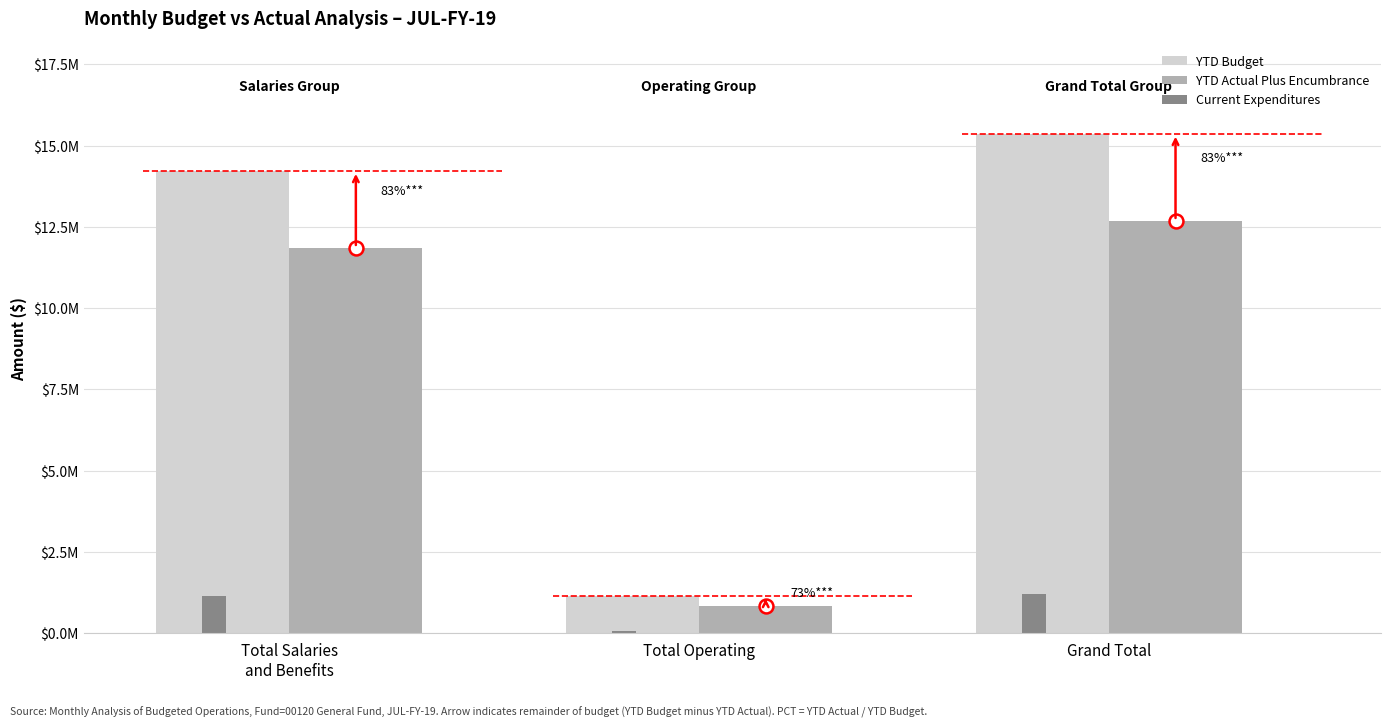

What are all the series names shown in the legend?

YTD Budget, YTD Actual Plus Encumbrance, Current Expenditures